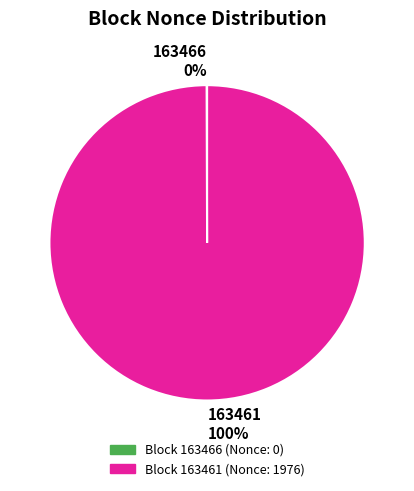

To the nearest percent, what is the average slice percentage?

50%